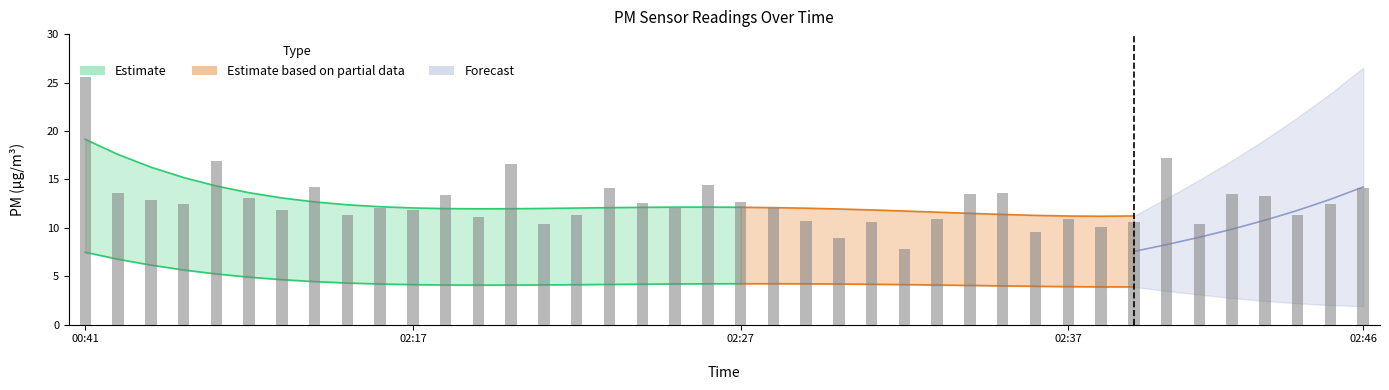

List the labels in order of value, smallest first.

02:32, 02:30, 02:36, 02:38, 02:21, 02:41, 02:31, 02:39, 02:29, 02:33, 02:37, 02:19, 02:15, 02:22, 02:44, 02:13, 02:17, 02:16, 02:25, 02:28, 02:10, 02:45, 02:24, 02:27, 02:09, 02:12, 02:43, 02:18, 02:34, 02:42, 02:08, 02:35, 02:23, 02:46, 02:14, 02:26, 02:20, 02:11, 02:40, 00:41